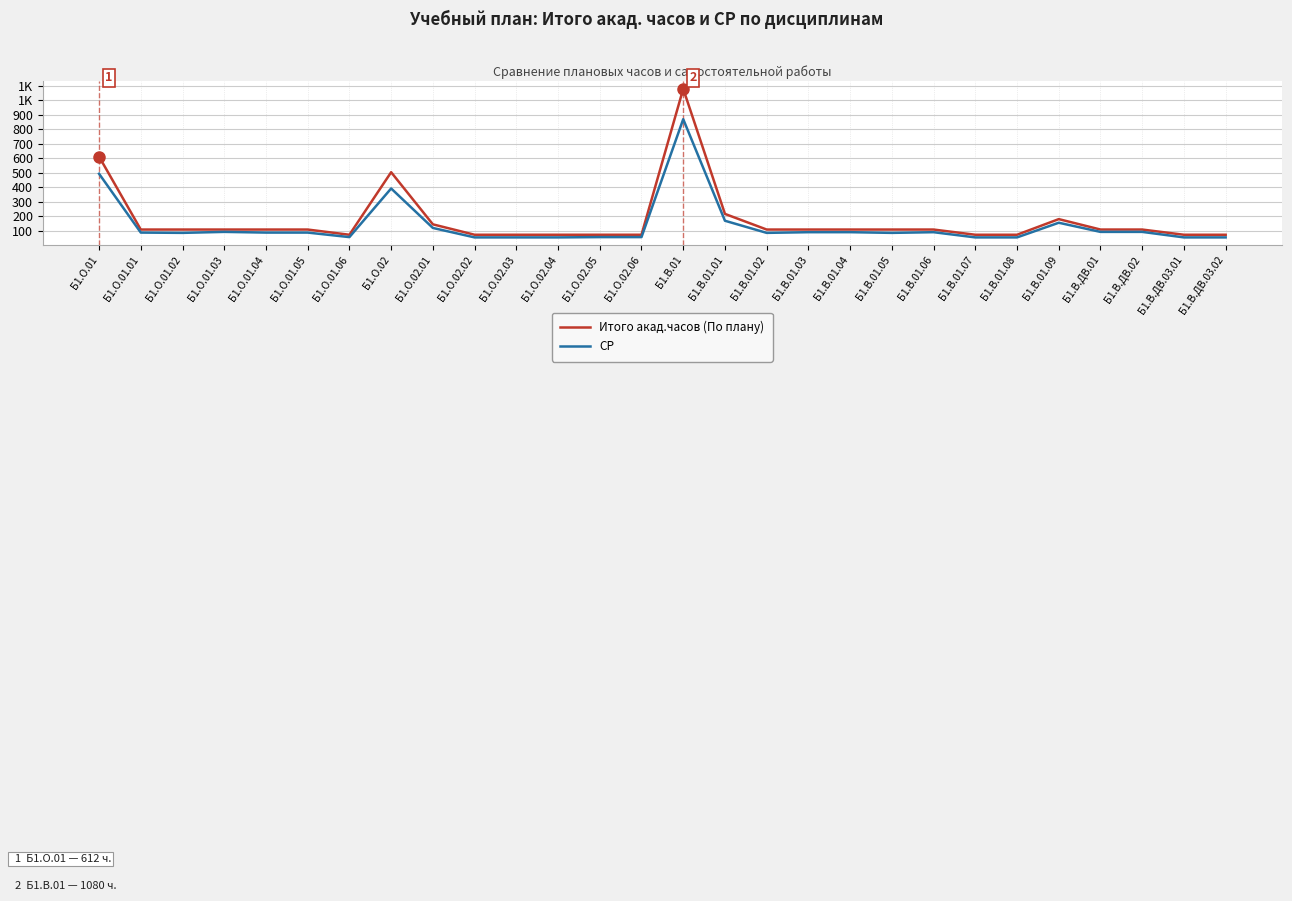

What is the sum of all Итого акад.часов (По плану) values?

4752.0